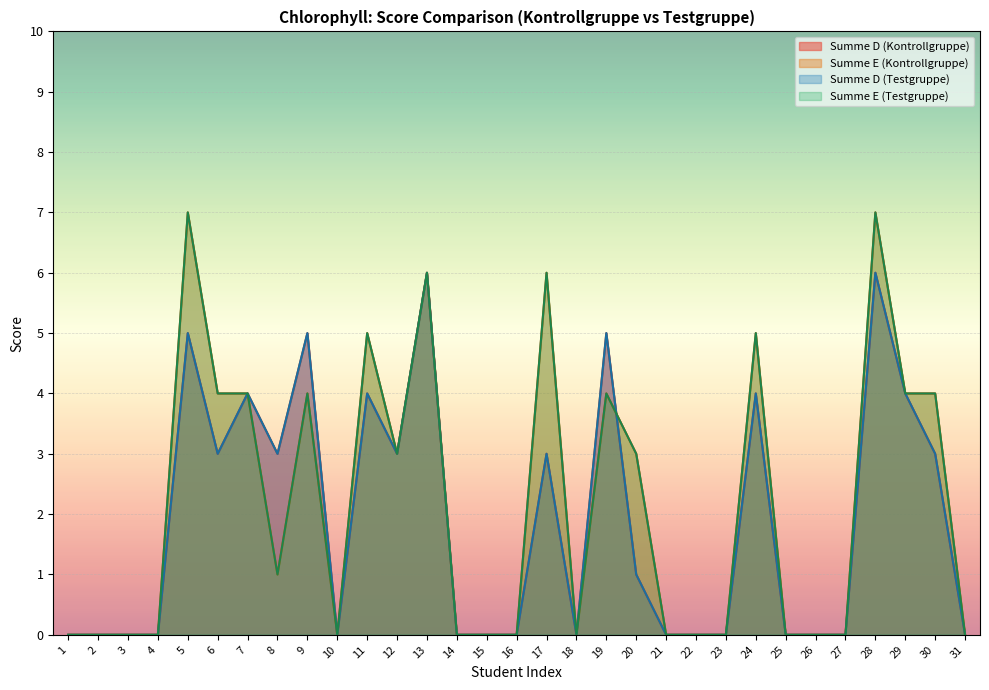

Rank the series by their maximum value, from highest to lowest.

Summe E (Kontrollgruppe), Summe E (Testgruppe), Summe D (Kontrollgruppe), Summe D (Testgruppe)